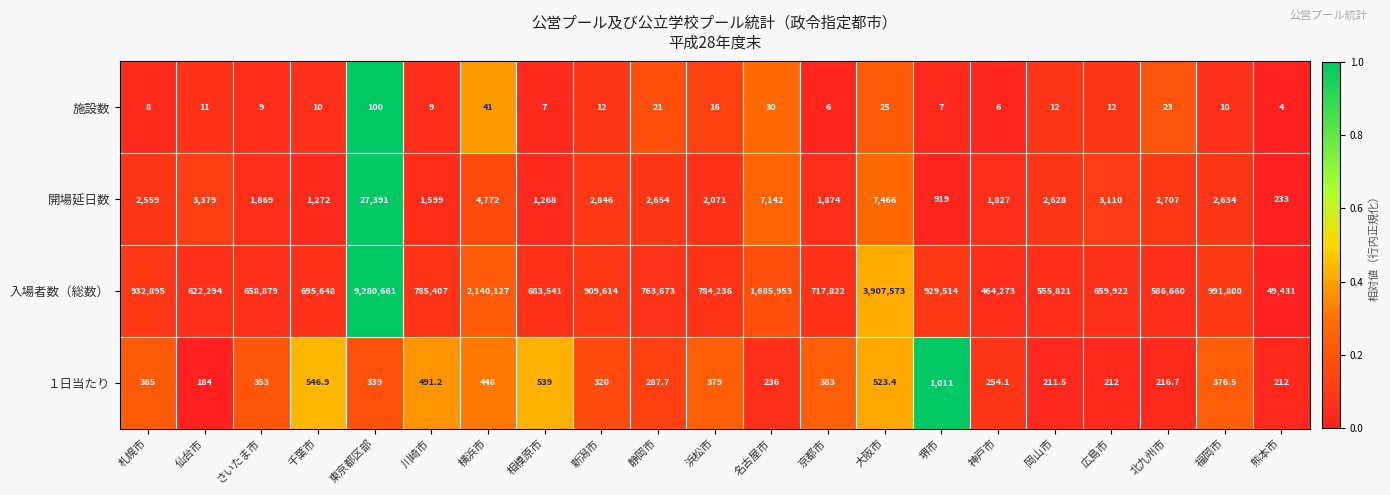

What is the sum of the １日当たり values at 仙台市 and 相模原市?

723.0